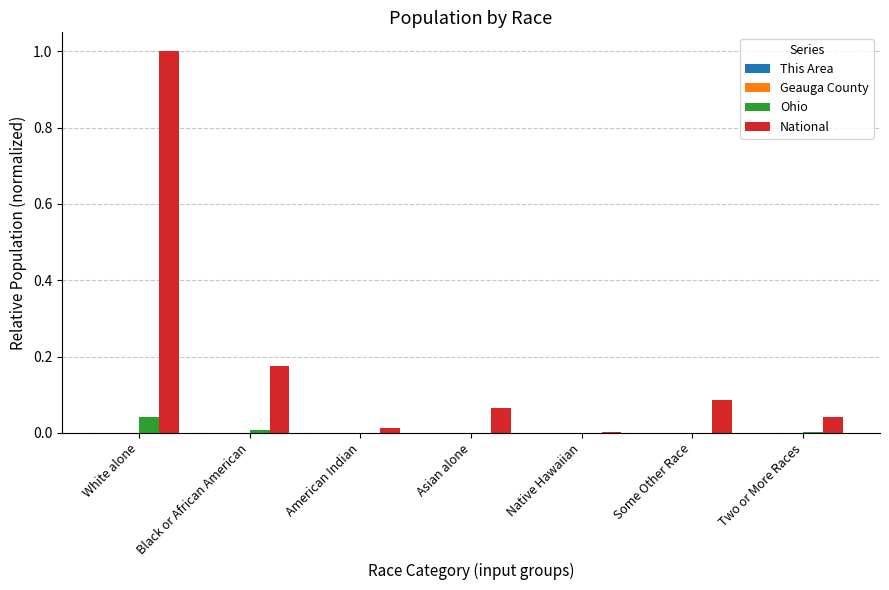

What is the sum of all National values?

1.4